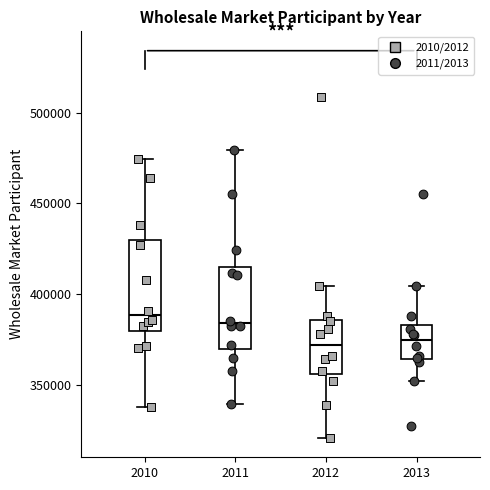

Reading left to right, read every box against the y-axis: the position of its median line, the range the box covers, and the ends of its whiskers. The values are not printed on the chart, so give them approximately, as read against the axis.

2010: median 390000, box 380000 to 430000, whiskers 335000 to 475000
2011: median 385000, box 370000 to 415000, whiskers 340000 to 480000
2012: median 370000, box 355000 to 385000, whiskers 320000 to 405000
2013: median 375000, box 365000 to 385000, whiskers 350000 to 405000